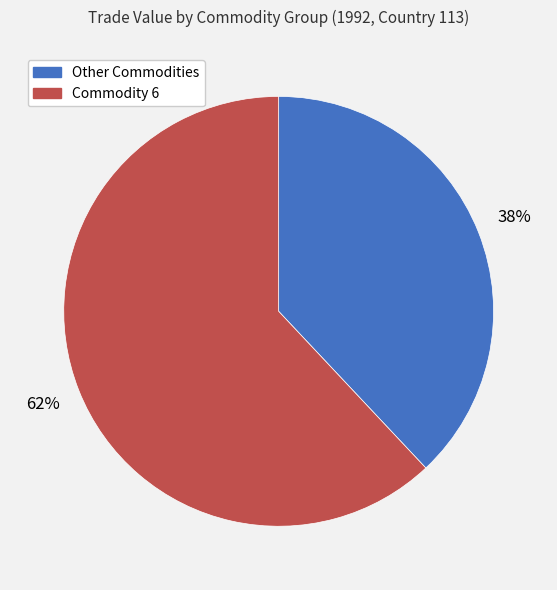

The Commodity 6 slice represents 49% of the pie. True or false?

False